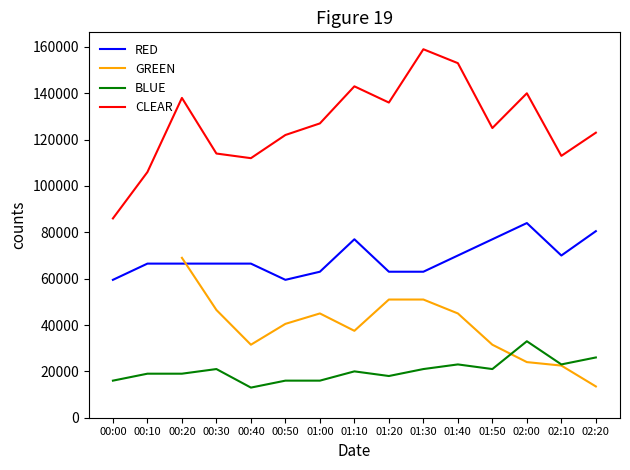

In CLEAR, how many points are lower than both neighbors (excluding endpoints)?

4